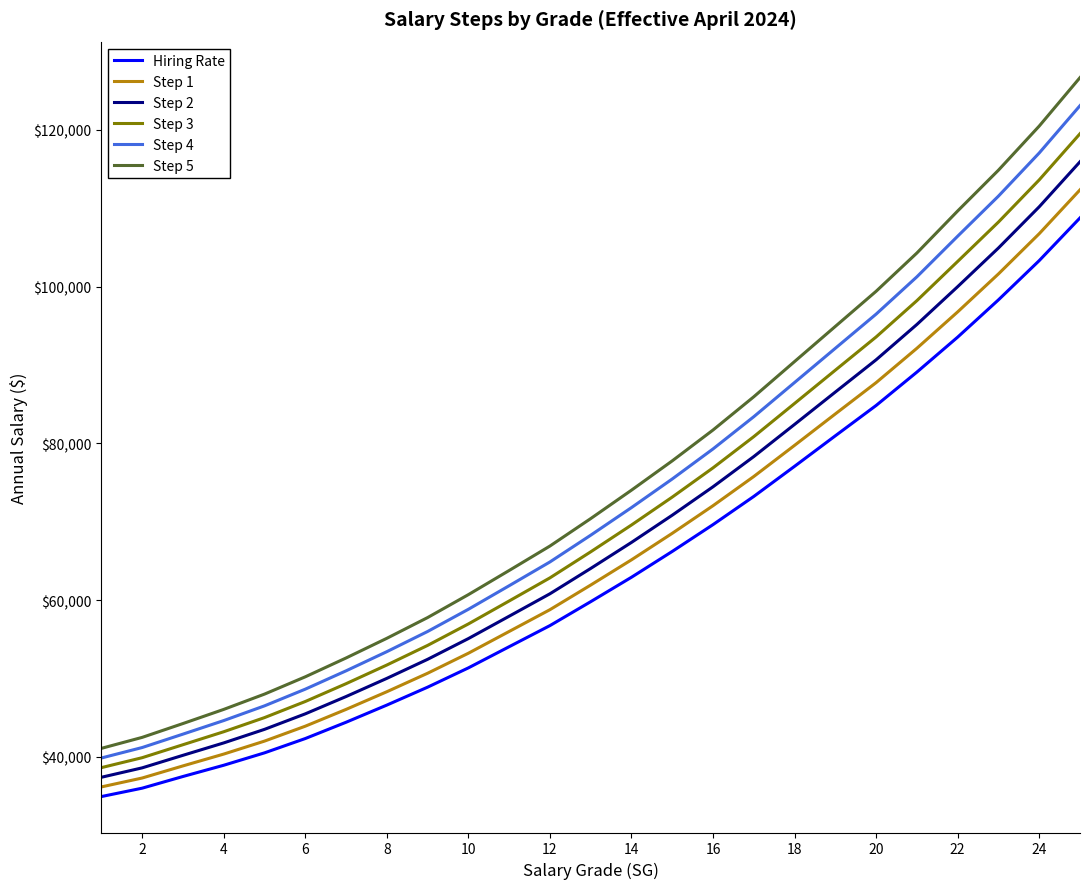

What is the greatest value displayed?

126657